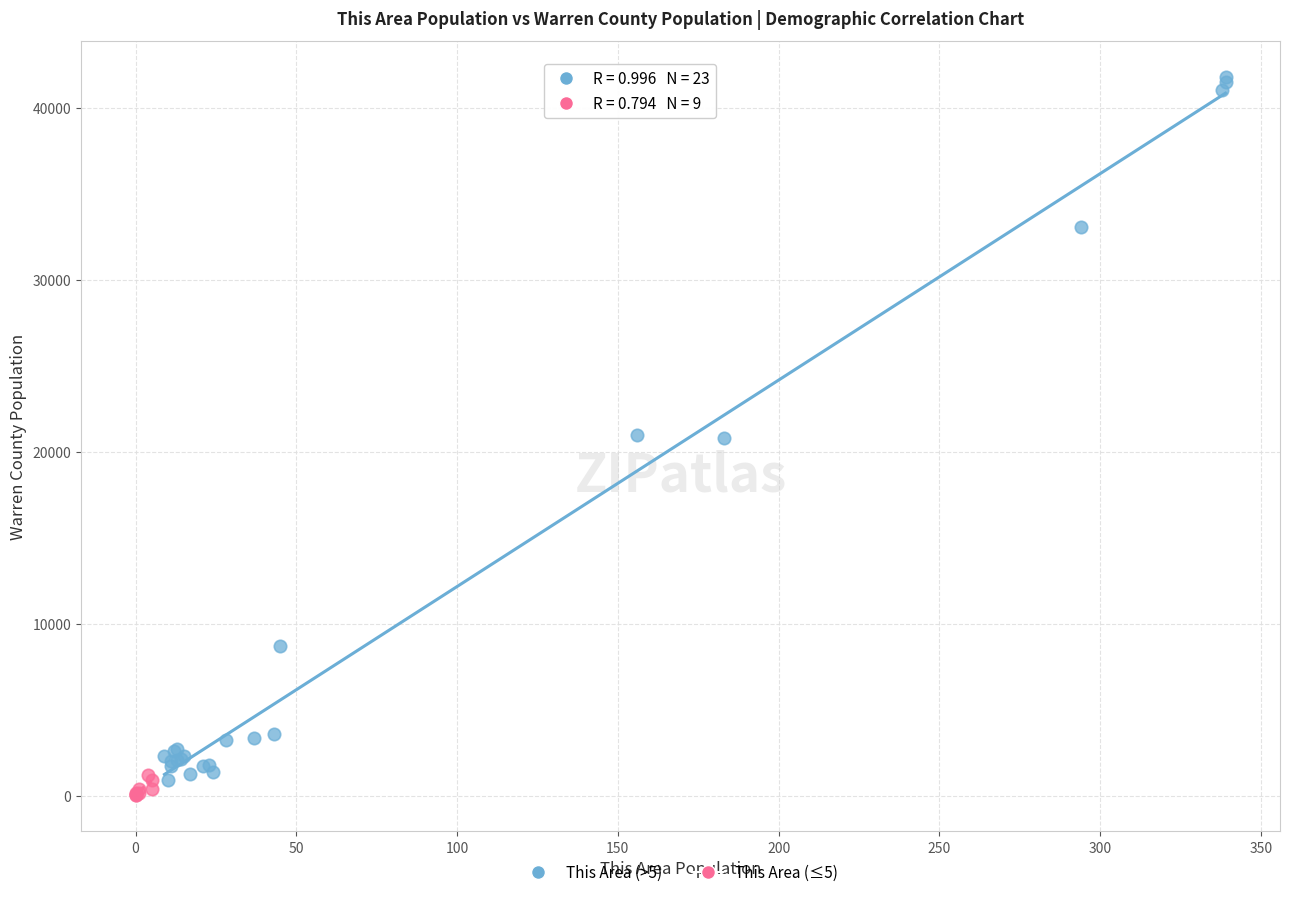

Which series has the widest spread of Y values?

This Area (>5)